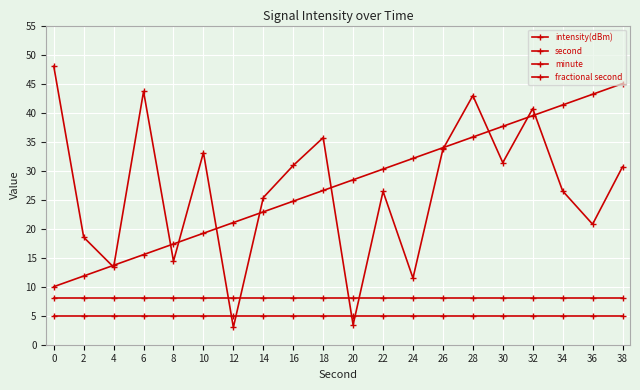

True or false: minute has more than 0 points higher than both neighbors.

False